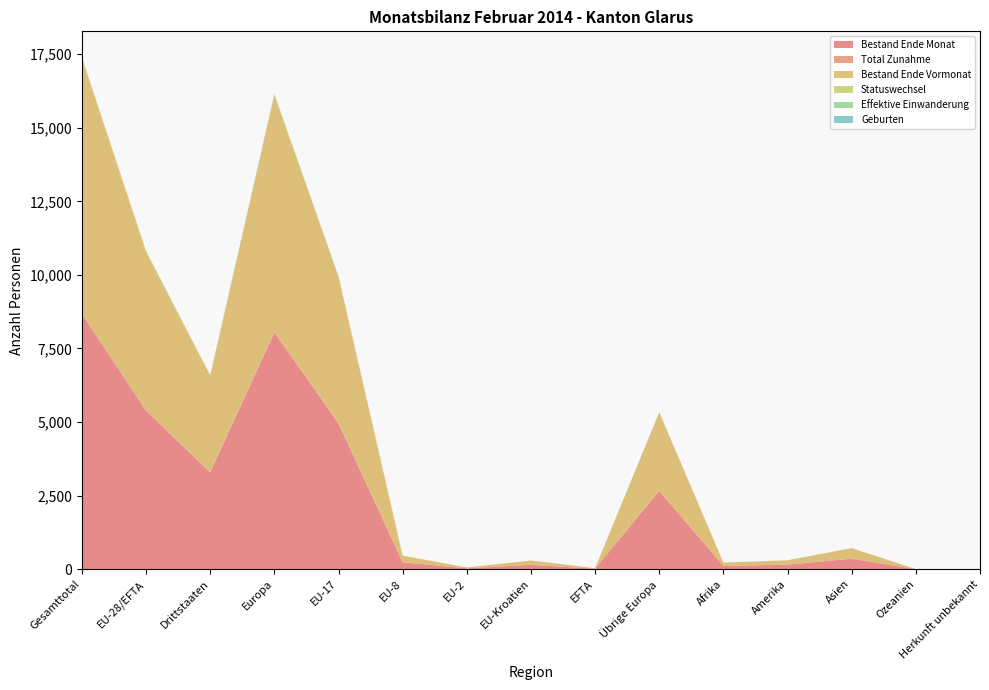

Reading left to right, transcribe all the data shown in this chart.

Bestand Ende Monat: 8661	5377	3284	8036	4949	232	30	148	18	2659	112	152	357	2	2
Total Zunahme: 55	36	19	49	31	5	0	0	0	13	2	3	1	0	0
Bestand Ende Vormonat: 8640	5368	3272	8020	4949	223	30	148	18	2652	110	147	359	2	2
Statuswechsel: 27	25	2	26	20	5	0	0	0	1	0	1	0	0	0
Effektive Einwanderung: 15	7	8	12	7	0	0	0	0	5	0	2	1	0	0
Geburten: 8	2	6	8	2	0	0	0	0	6	0	0	0	0	0